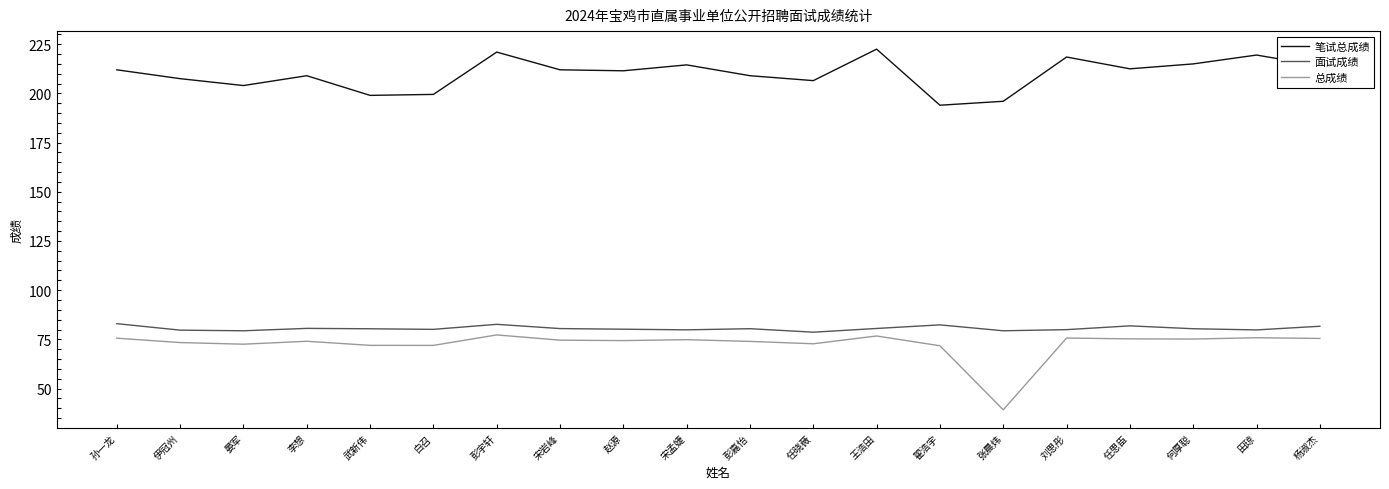

What is the maximum value for 总成绩?

77.3